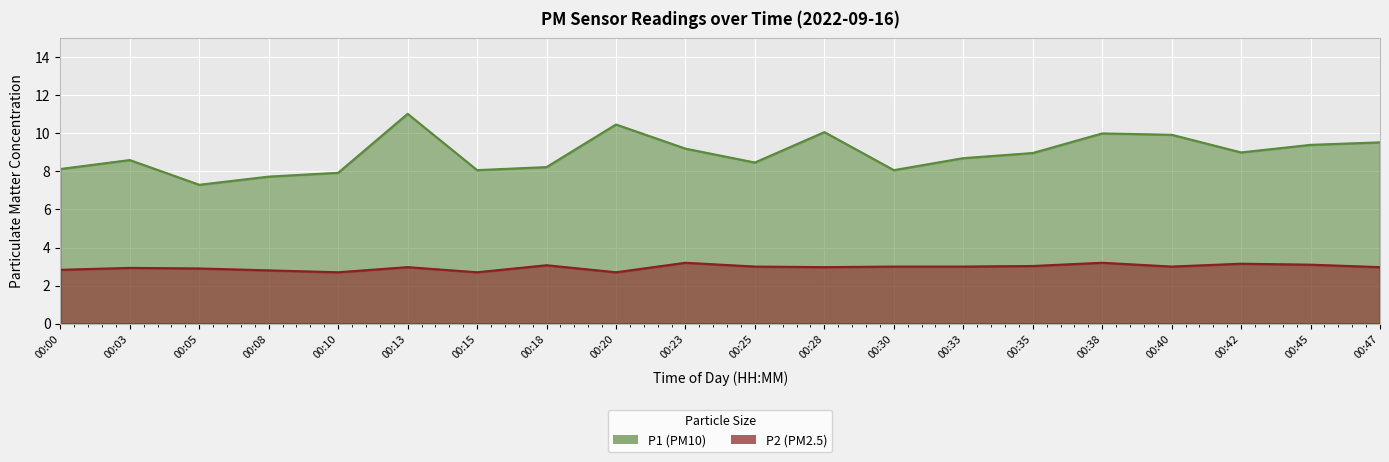

How many lines are shown in the chart?

2